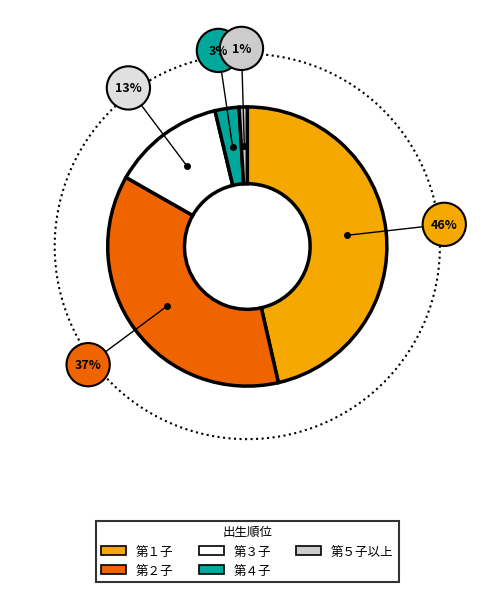

To the nearest percent, what portion does 第３子 represent?

13%